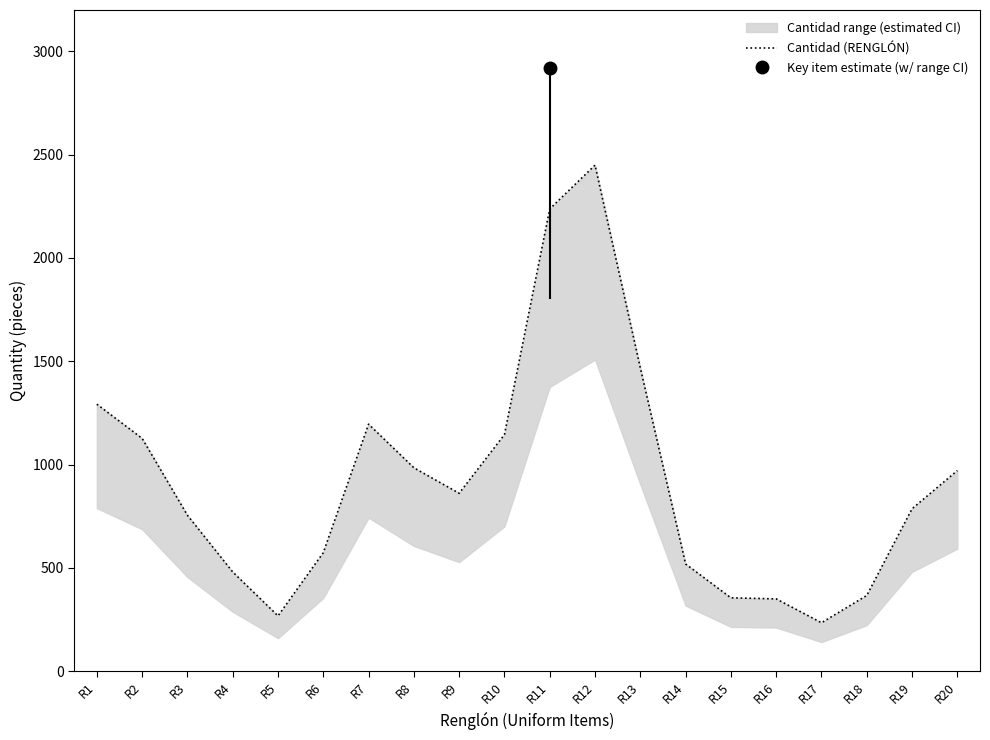

What is the change in value from R3 to R13?

+712.9